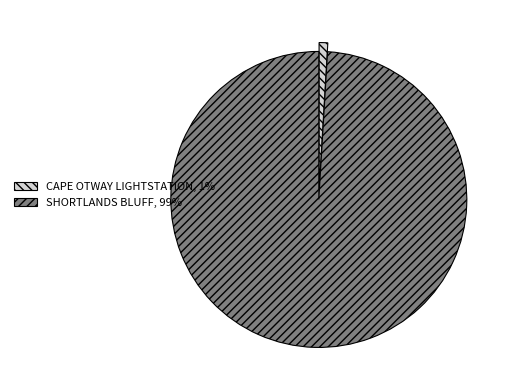

Between SHORTLANDS BLUFF and CAPE OTWAY LIGHTSTATION, which is larger?

SHORTLANDS BLUFF